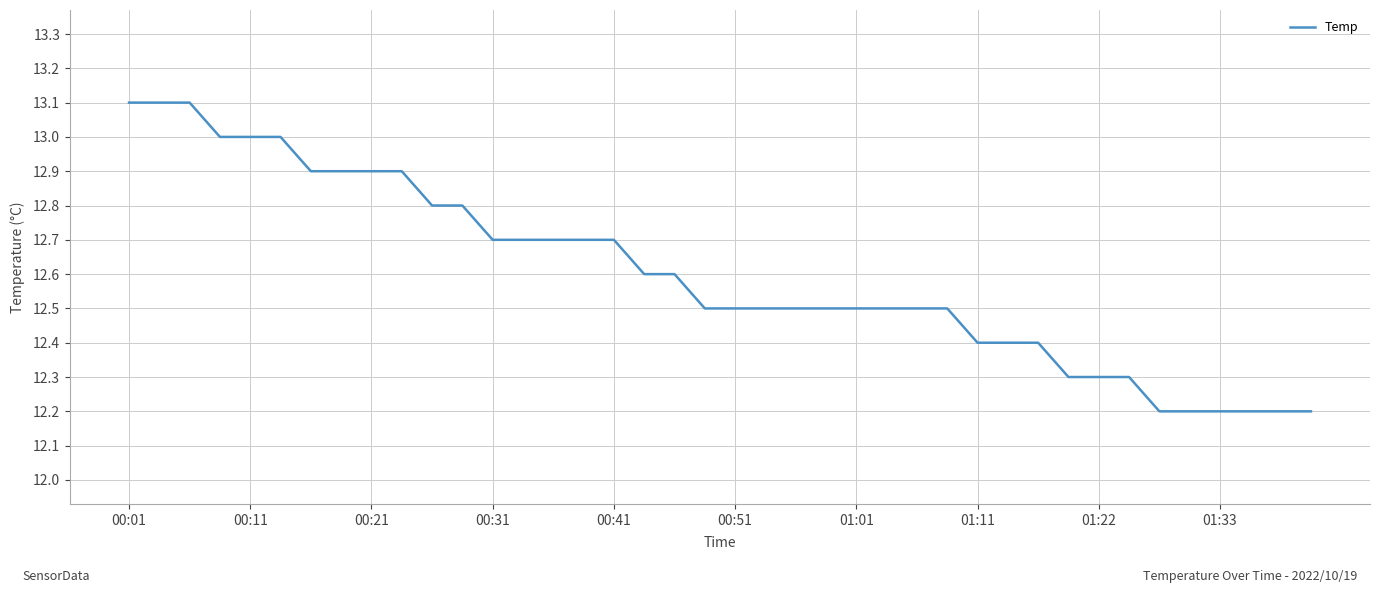

What is the greatest value displayed?

13.1